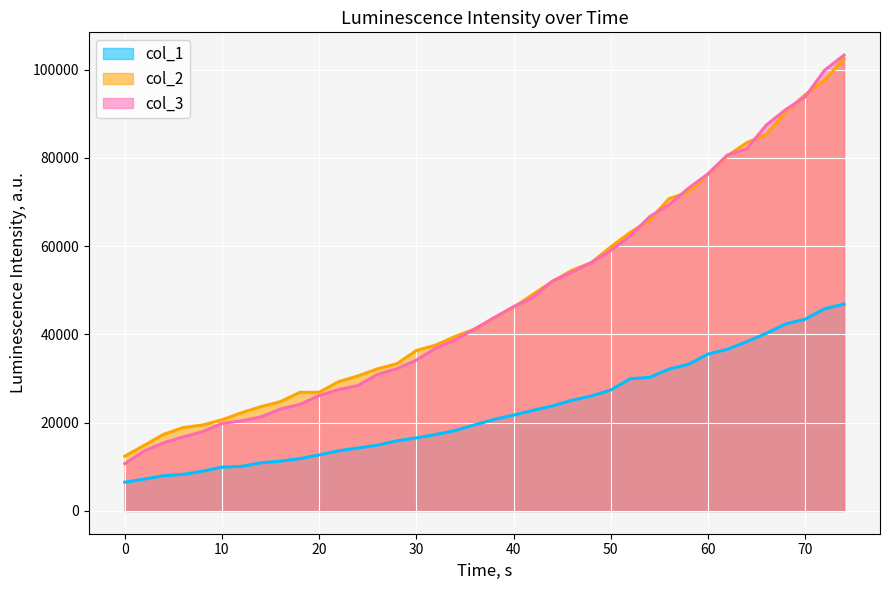

Reading right to left, extract all data points from this chart.

col_1: 74=46865	72=45816	70=43436	68=42379	66=40234	64=38372	62=36624	60=35544	58=33225	56=32154	54=30271	52=29949	50=27415	48=26040	46=25068	44=23798	42=22785	40=21725	38=20721	36=19508	34=18223	32=17316	30=16554	28=15880	26=14917	24=14267	22=13633	20=12687	18=11853	16=11276	14=10907	12=10089	10=9913	8=9007	6=8278	4=7974	2=7212	0=6508
col_2: 74=102494	72=97618	70=94334	68=90369	66=85317	64=83447	62=80497	60=76225	58=72241	56=70765	54=65926	52=63116	50=59821	48=56278	46=54523	44=52018	42=49094	40=46123	38=43718	36=41234	34=39557	32=37583	30=36358	28=33362	26=32187	24=30601	22=29290	20=26885	18=26861	16=24746	14=23629	12=22239	10=20640	8=19460	6=18882	4=17356	2=14853	0=12406
col_3: 74=103286	72=99868	70=93837	68=90939	66=87431	64=82041	62=80651	60=76388	58=73125	56=69411	54=66672	52=62290	50=58988	48=56270	46=54087	44=52050	42=48383	40=46284	38=43791	36=41210	34=38775	32=36898	30=34175	28=32219	26=30931	24=28421	22=27496	20=26121	18=24127	16=23075	14=21291	12=20407	10=19829	8=17958	6=16770	4=15430	2=13593	0=10698